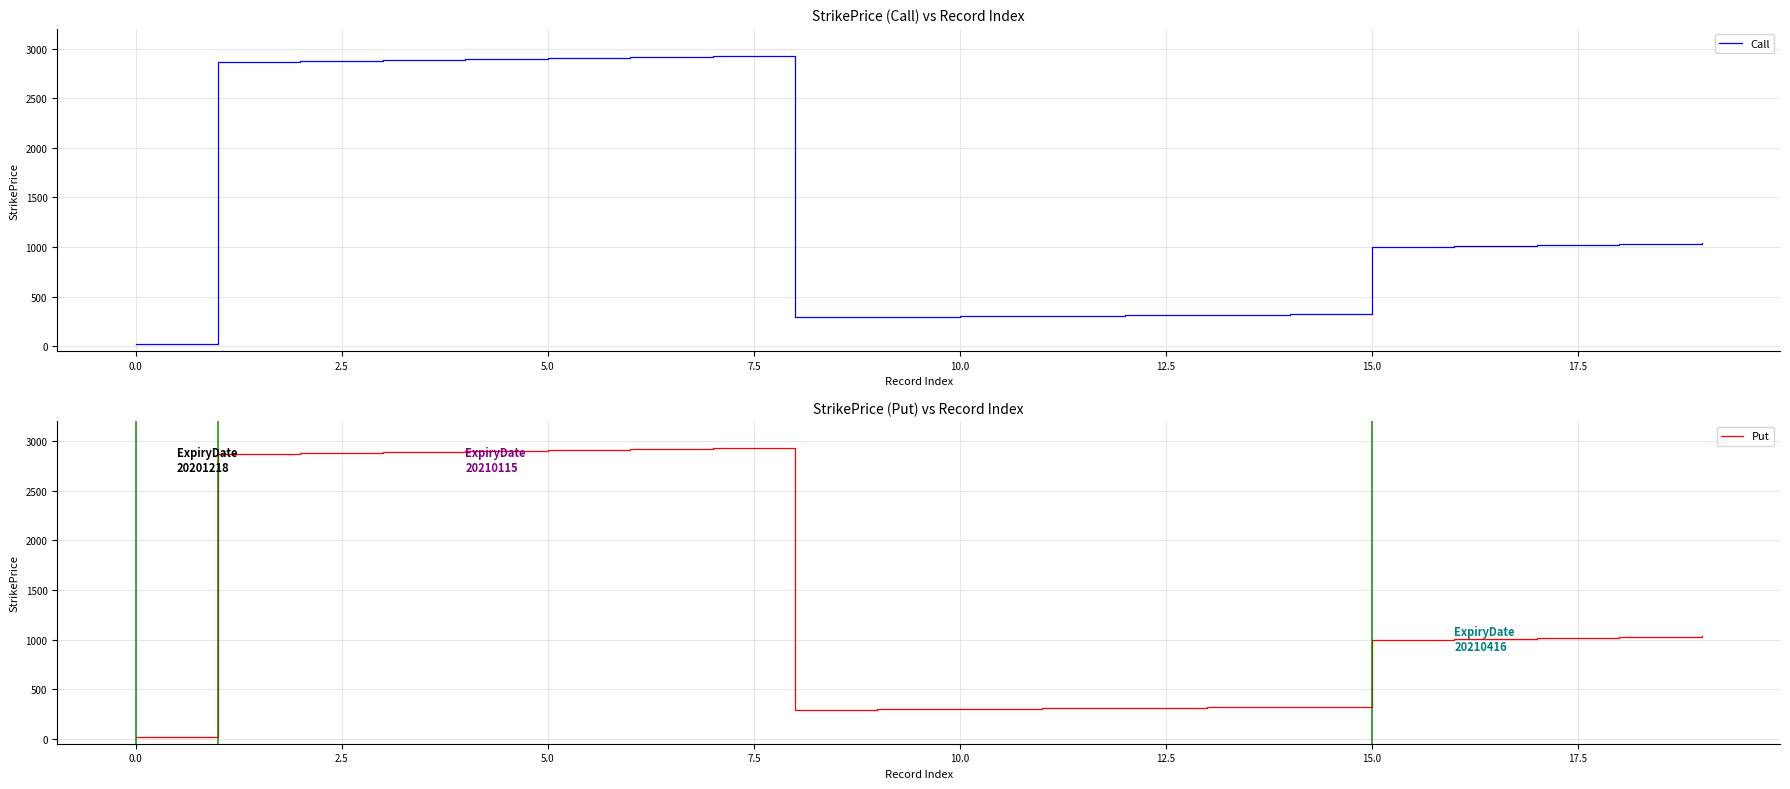

At which label is Put closest to 1475?

19